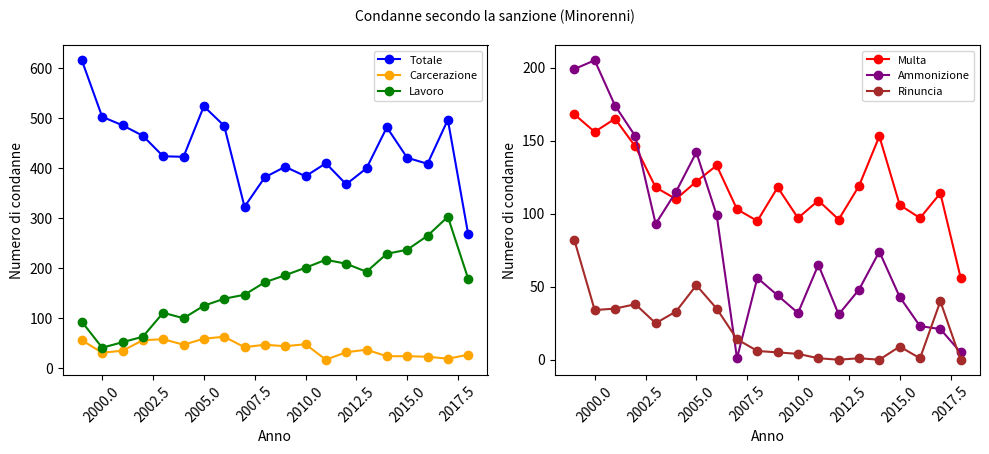

Which series has the largest range (max minus min)?

Totale